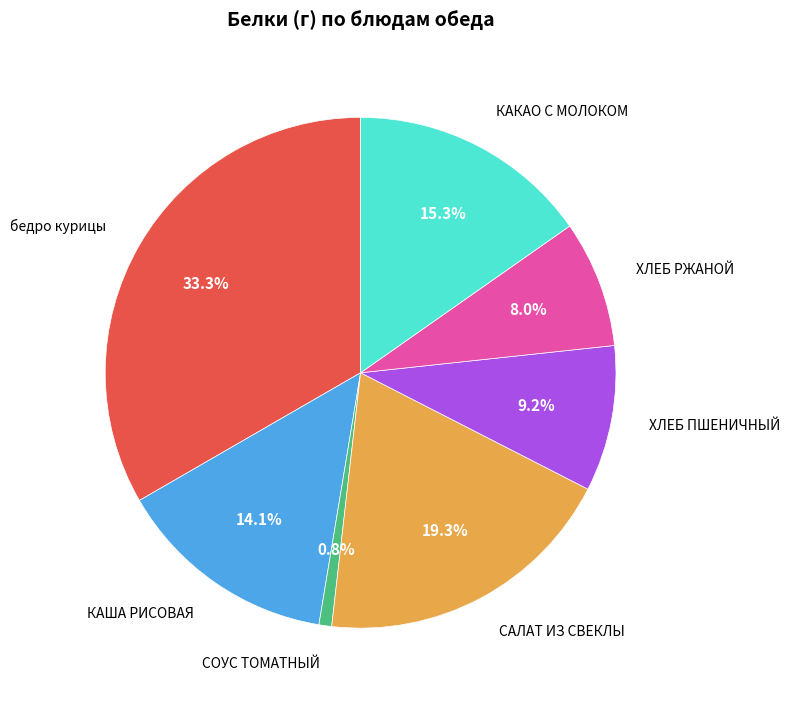

How much of the chart is everything except САЛАТ ИЗ СВЕКЛЫ?

80.7%